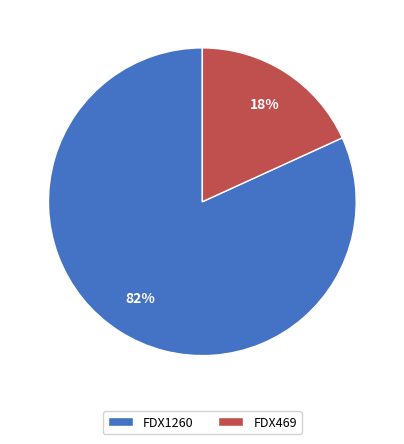

Do FDX469 and FDX1260 together represent more than half of the pie?

Yes